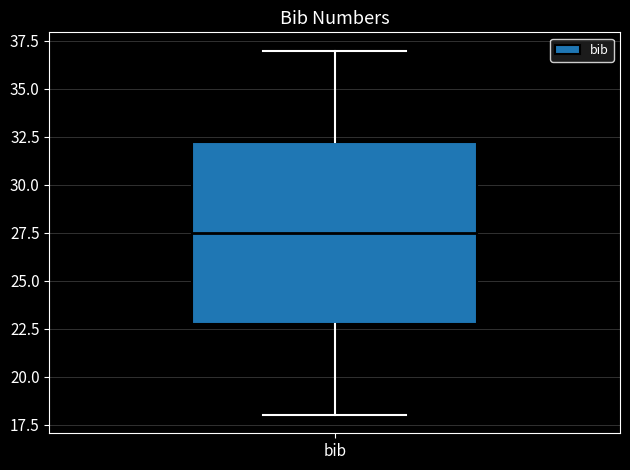

Transcribe this box plot: give where the median line is, the range the box spans, and where the two whiskers end, as read against the y-axis. The values are not printed on the chart, so give them approximately, as read against the axis.

median 27.5, box 23.0 to 32.5, whiskers 18.0 to 37.0